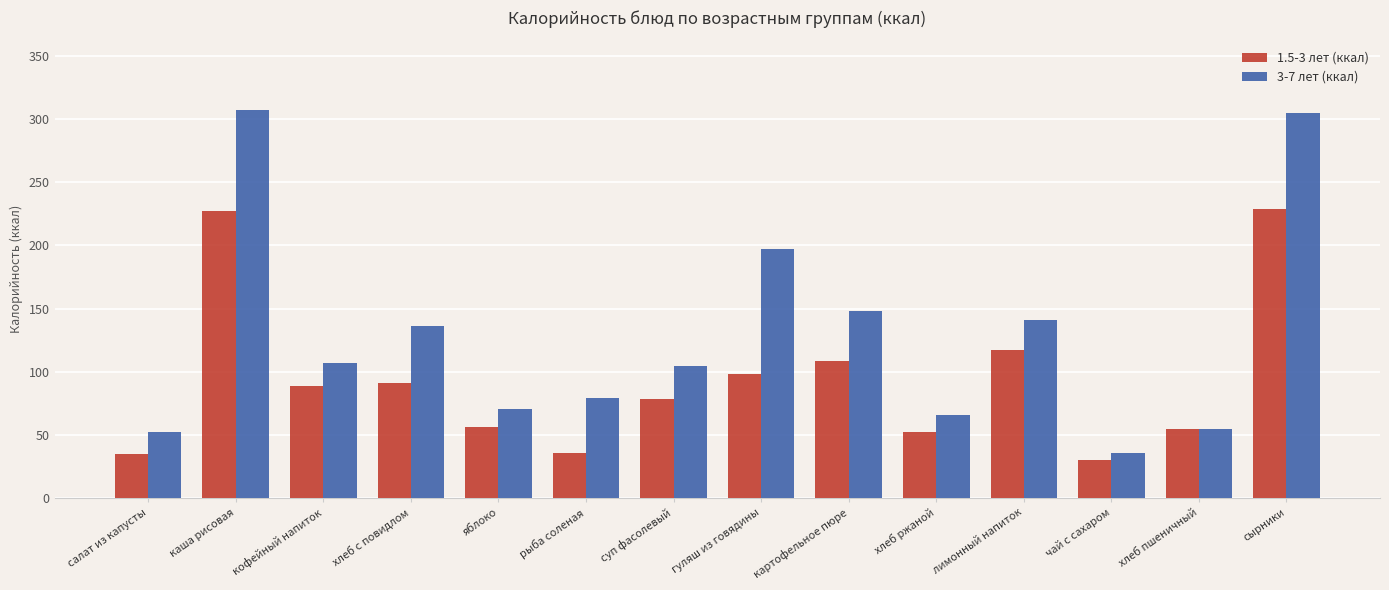

What is the difference between the 1.5-3 лет (ккал) values at хлеб с повидлом and хлеб ржаной?

38.8